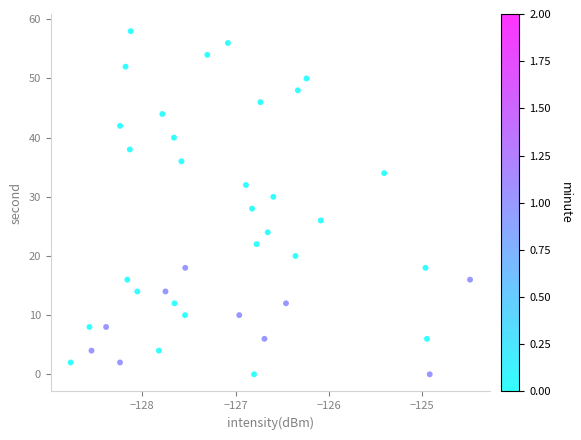

What is the range of Y values (max minus min)?

58